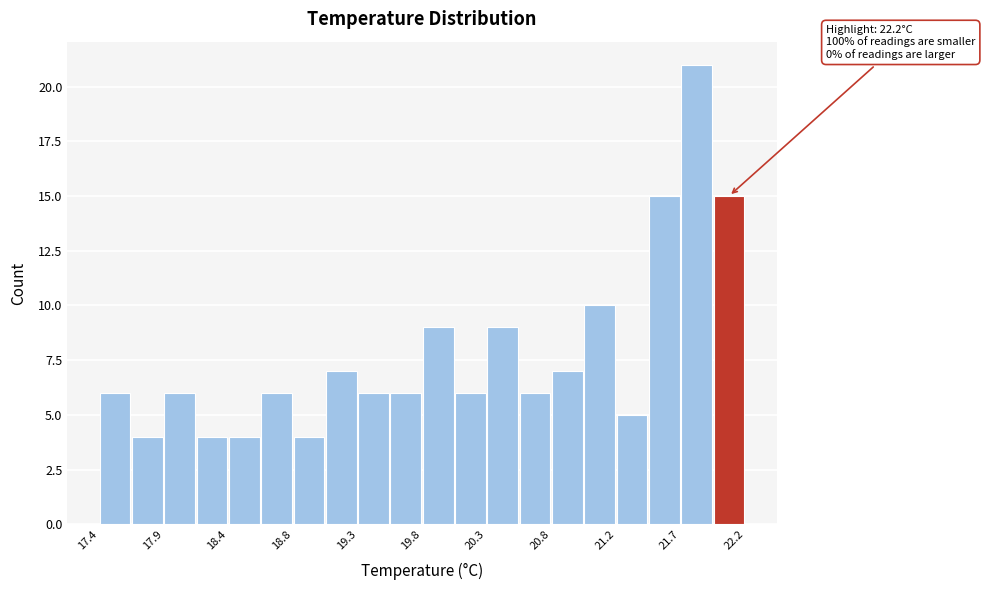

Over which range of the x-axis is the bar tallest?

21.72 to 21.96